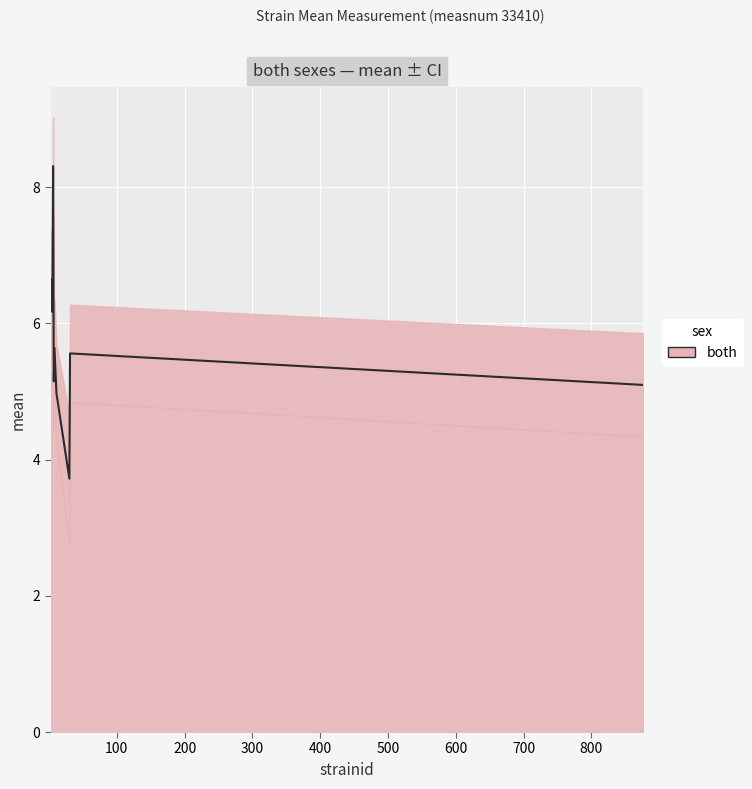

Is it true that the value at 500 is 2.9?

False